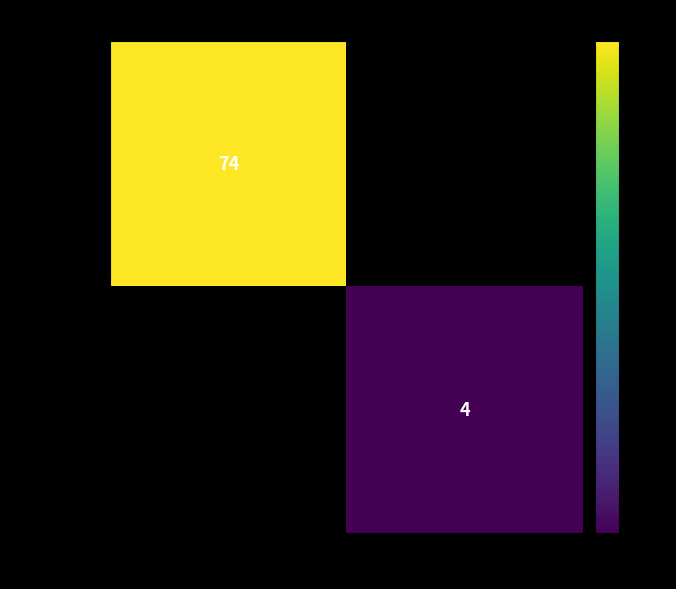

The value of 5f0c0857… at 1 is 4. True or false?

True